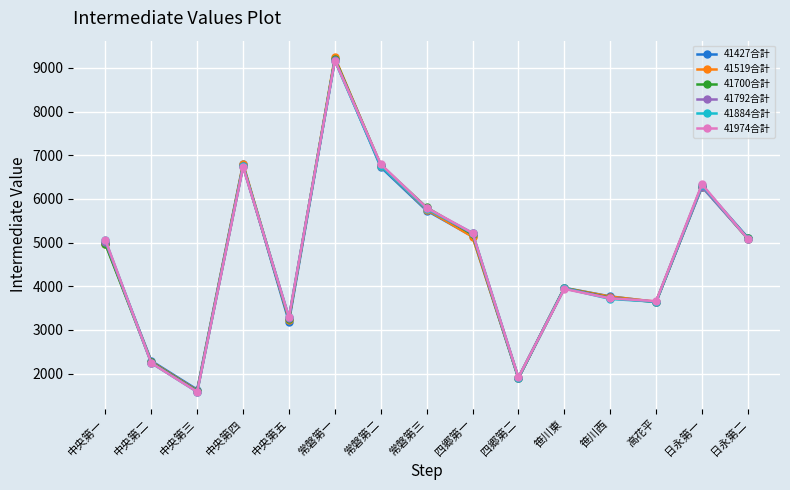

Does the chart have visible grid lines?

Yes